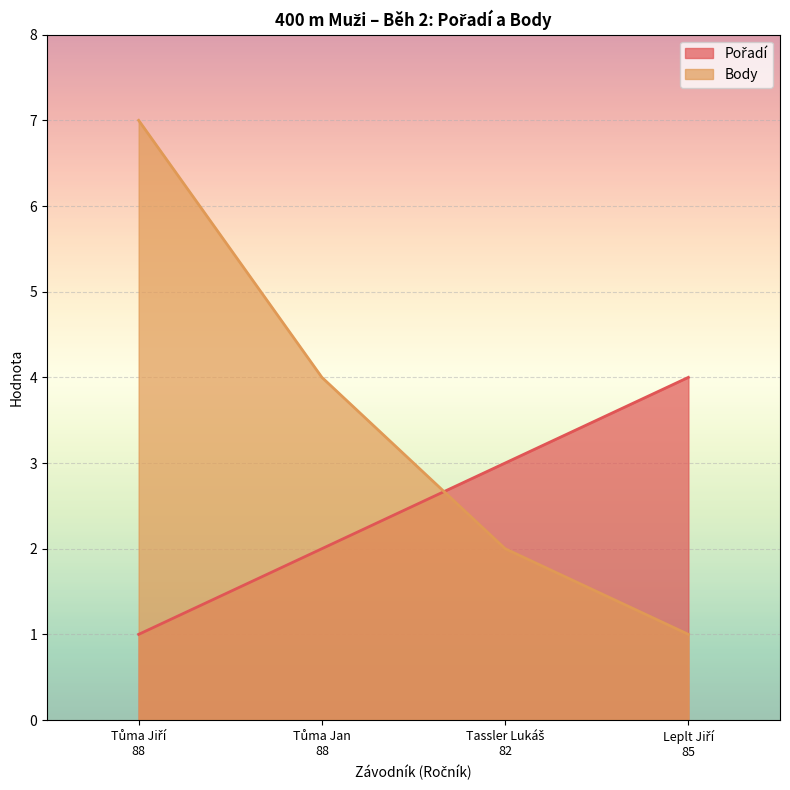

How many lines are shown in the chart?

2